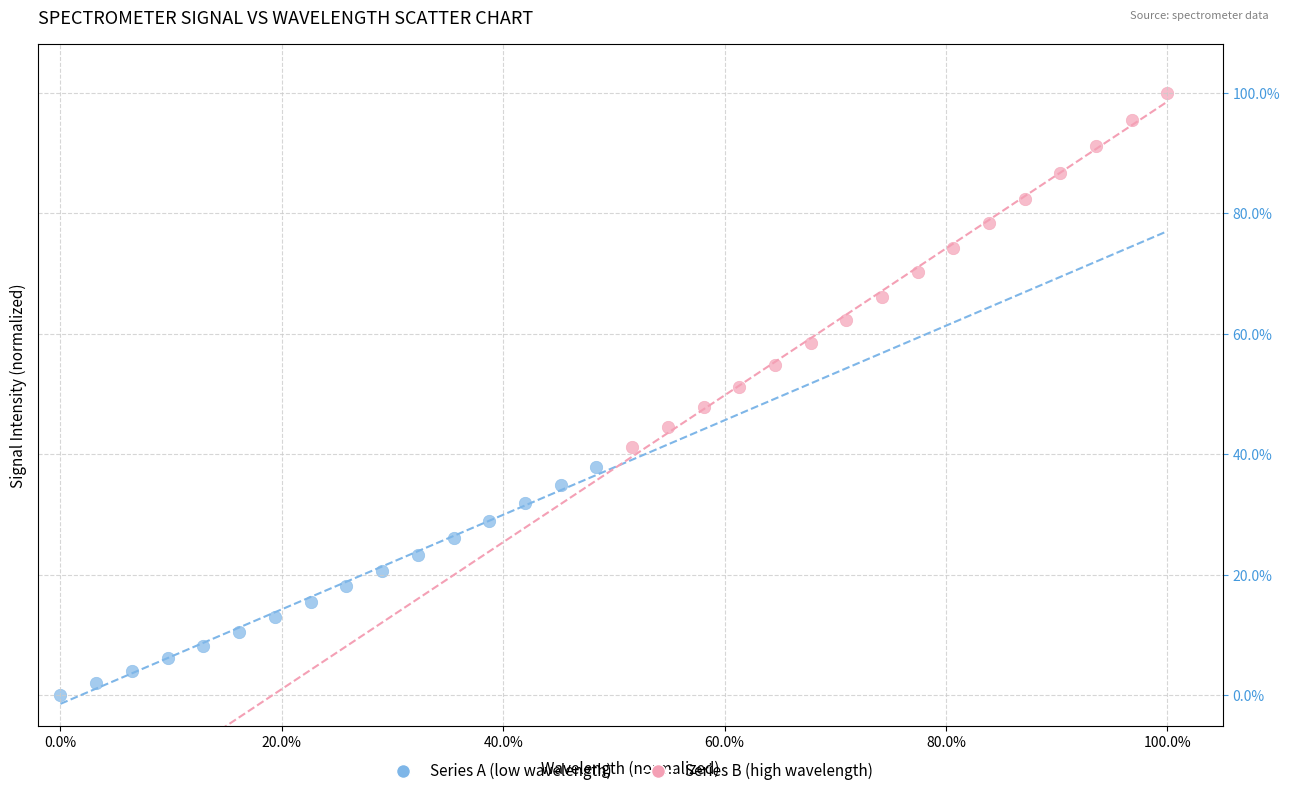

What are all the series names shown in the legend?

Series A (low wavelength), Series B (high wavelength)